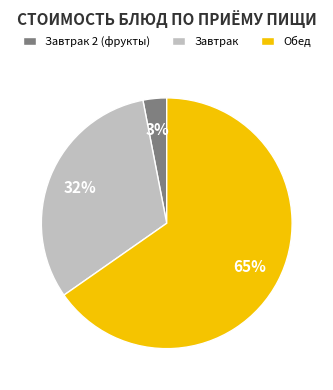

Is there a majority slice in this chart?

Yes